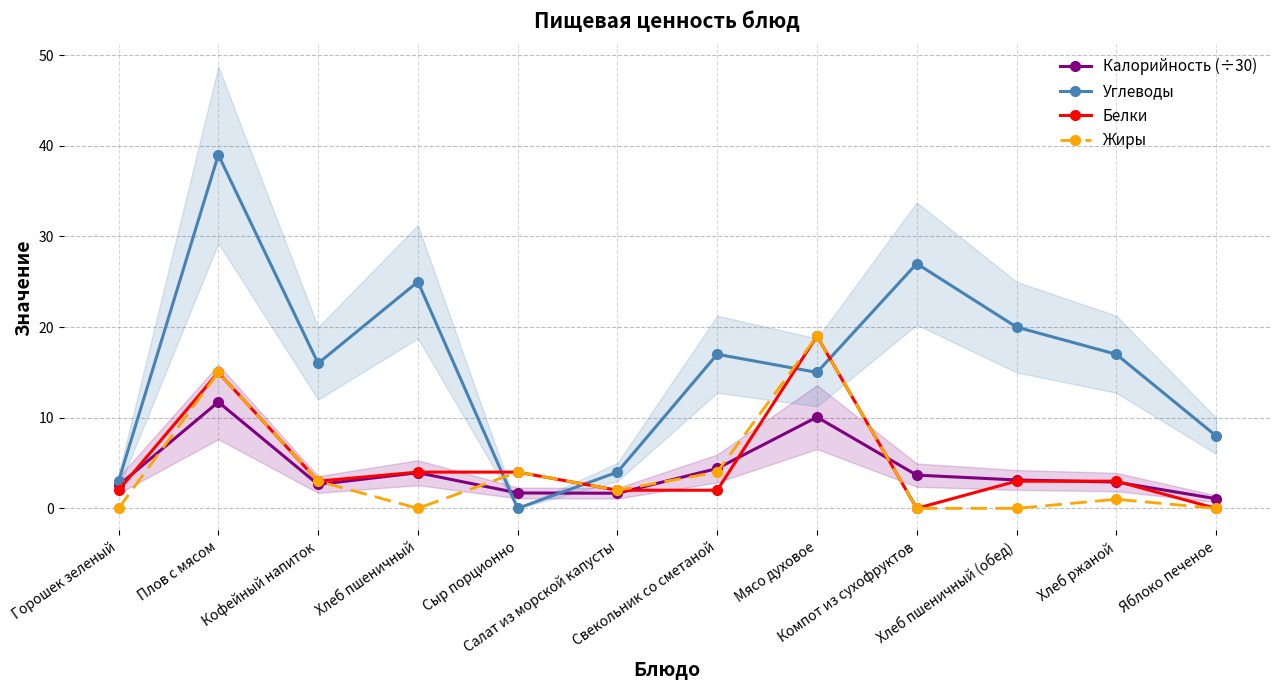

How many interior local valleys does the Углеводы series have?

3